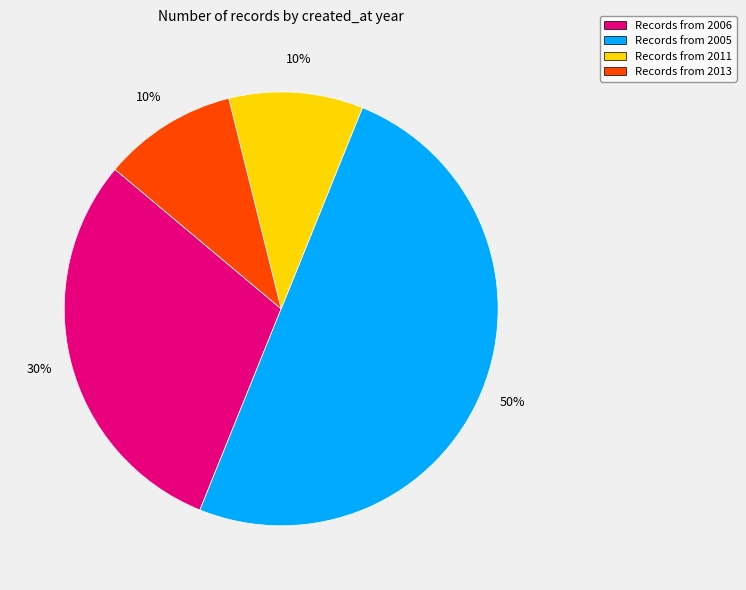

To the nearest percent, what is the difference between the largest and smallest slice percentages?

40%